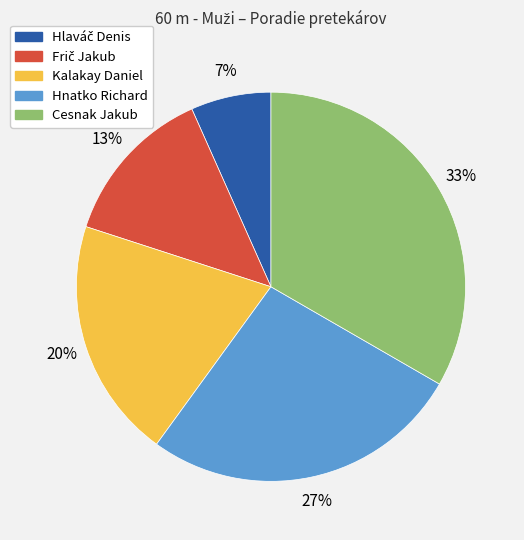

True or false: Hnatko Richard accounts for 27% of the total.

True